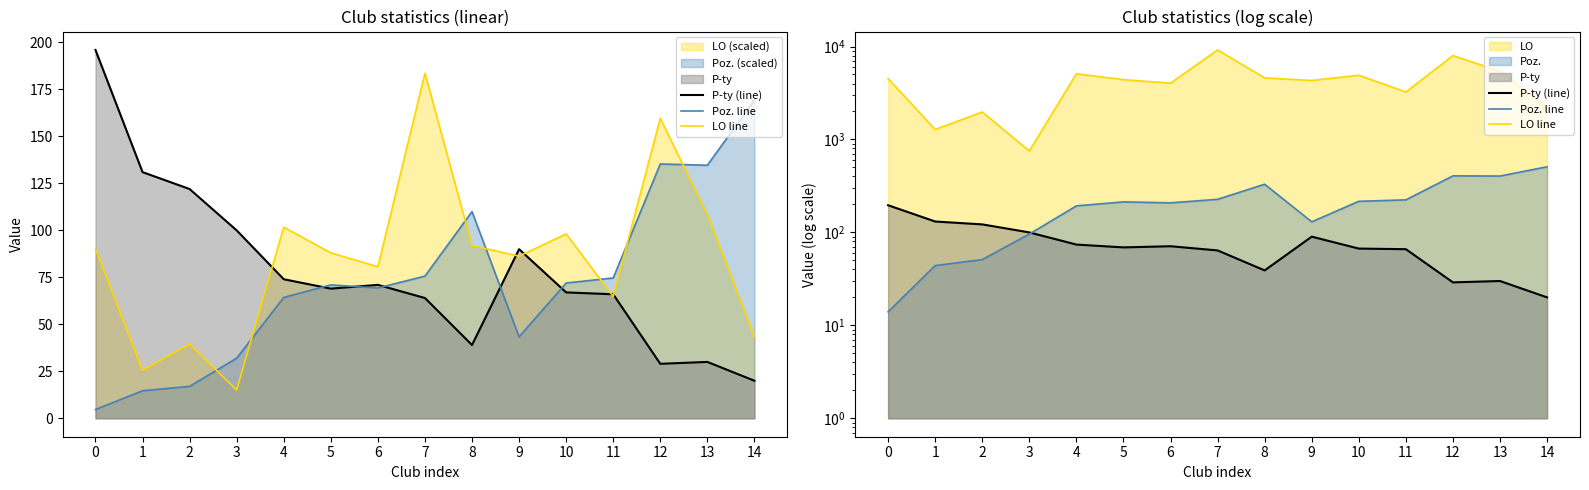

What is the lowest value of the Poz. line series?

14